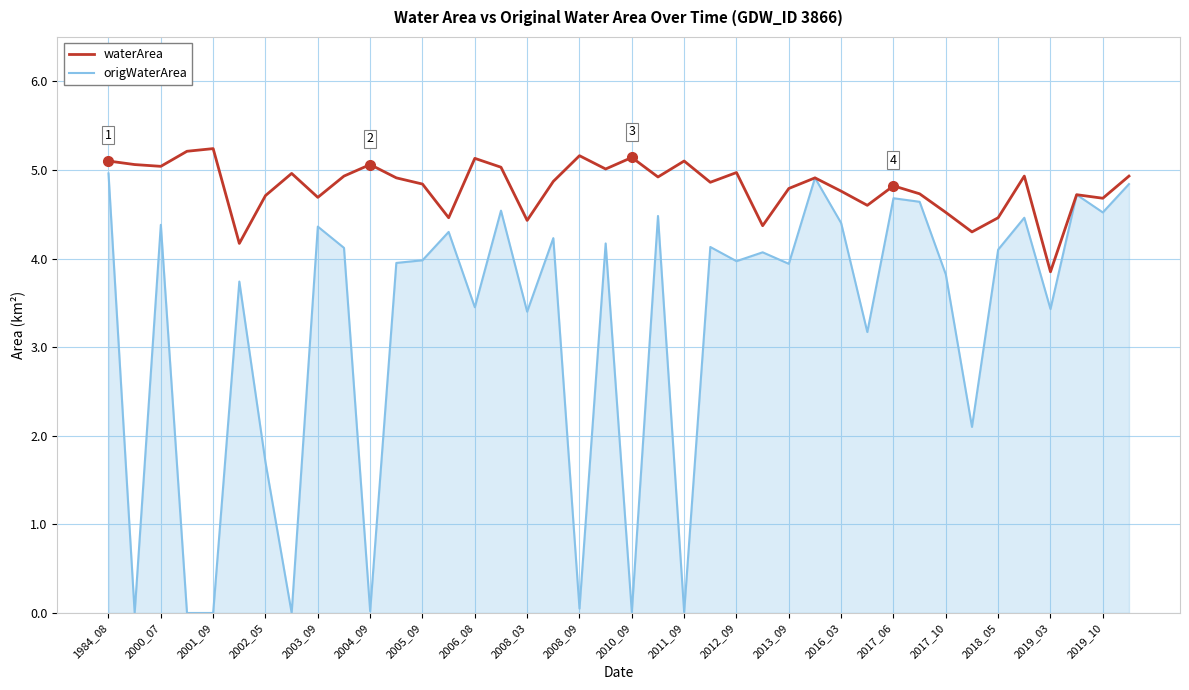

True or false: origWaterArea (line) and waterArea cross at least once.

False